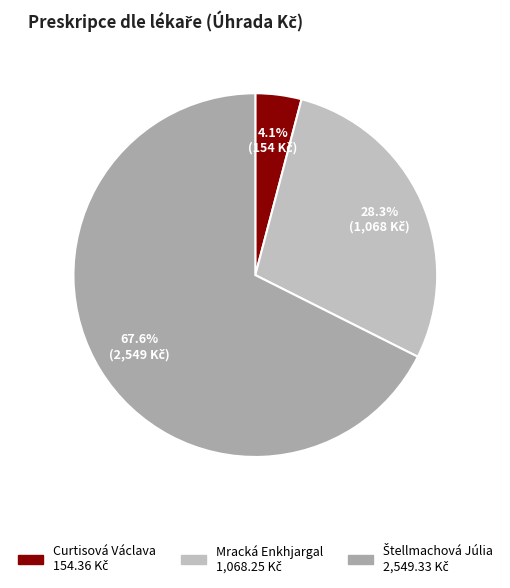

Combined, what portion of the pie is Curtisová Václava and Štellmachová Júlia?

71.7%